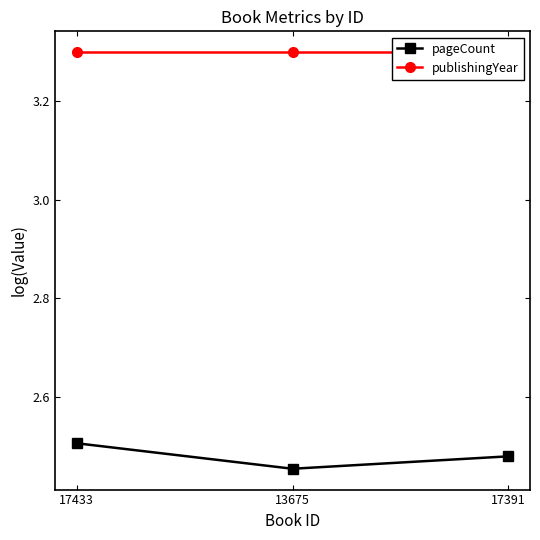

What is the lowest value of the publishingYear series?

3.3